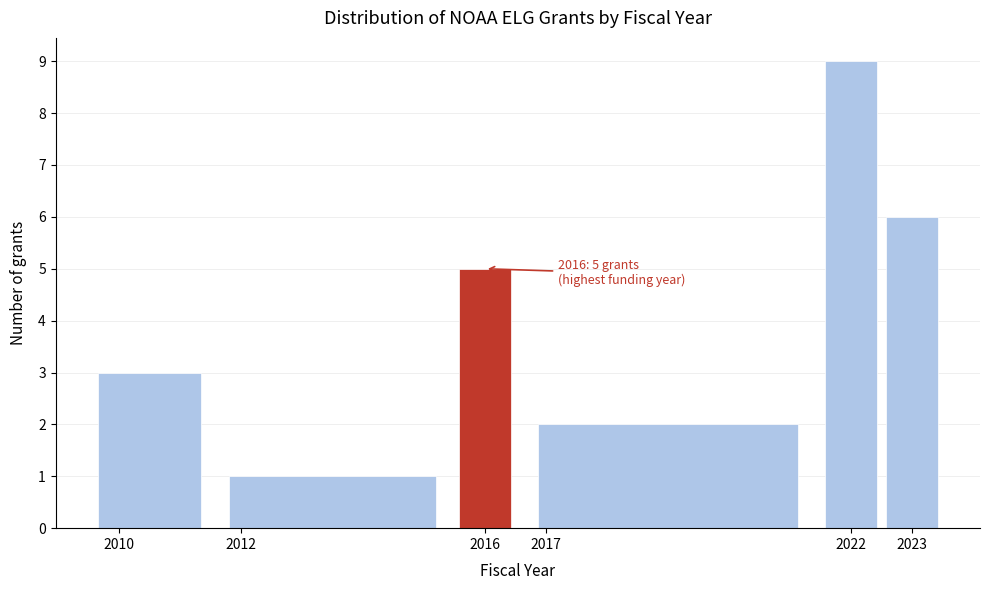

Over which range of the x-axis is the bar tallest?

2021.5 to 2022.5